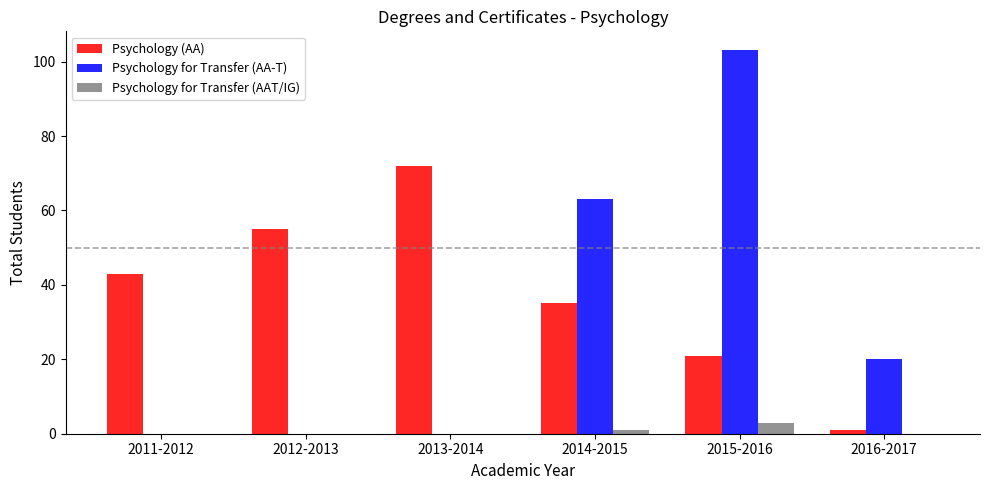

What is the average value of the Psychology (AA) series?

38